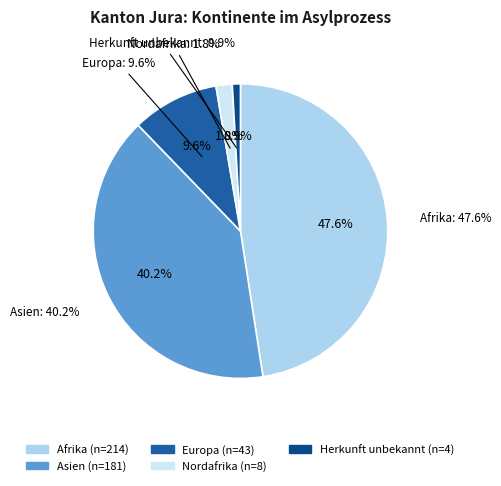

Rank the categories by value from highest to lowest.

Afrika, Asien, Europa, Nordafrika, Herkunft unbekannt